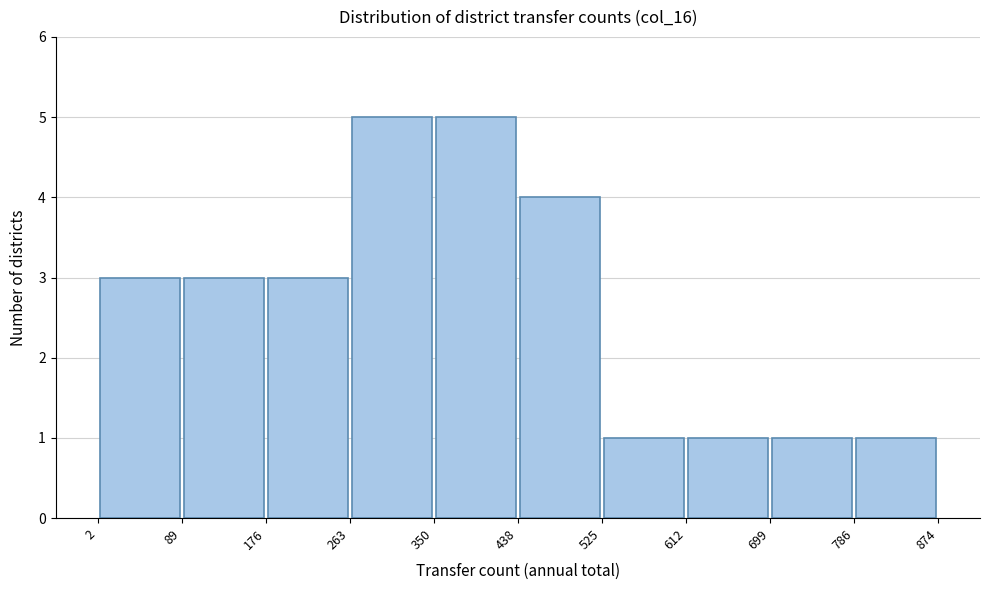

Reading left to right, transcribe this chart: for each bar, give the range it covers on the x-axis and its height. The values are not printed on the chart, so give them approximately, as read against the axis.

2 to 89: 3
89 to 176: 3
176 to 263: 3
263 to 350: 5
350 to 438: 5
438 to 525: 4
525 to 612: 1
612 to 699: 1
699 to 786: 1
786 to 874: 1